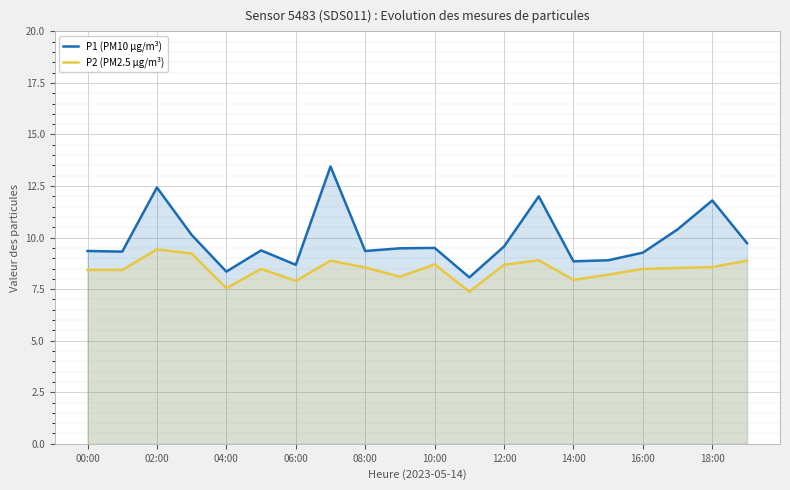

True or false: P2 (PM2.5 µg/m³) has a value of 8.4 at 00:00.

True